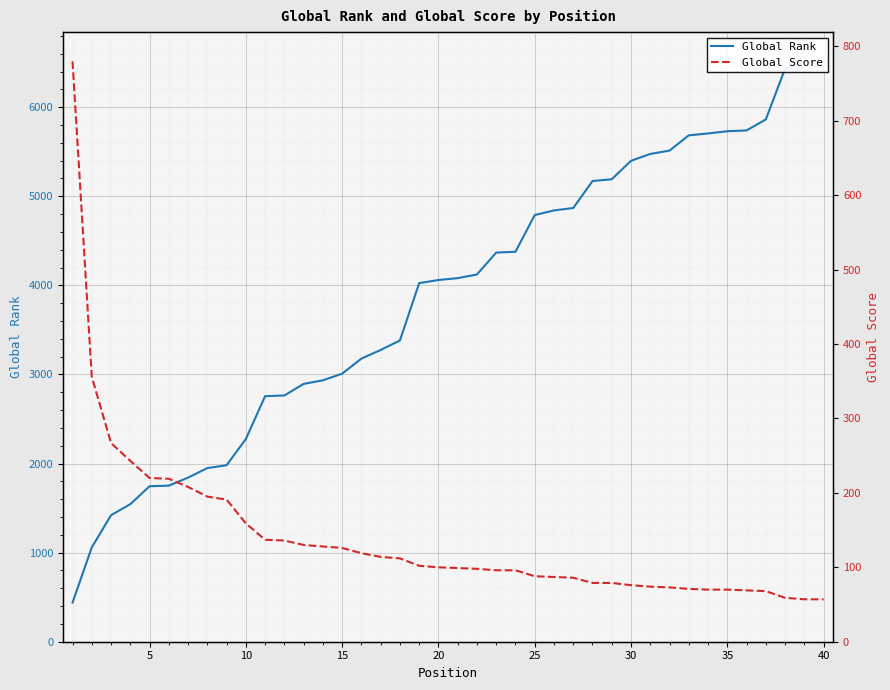

What is the minimum value shown in the chart?

57